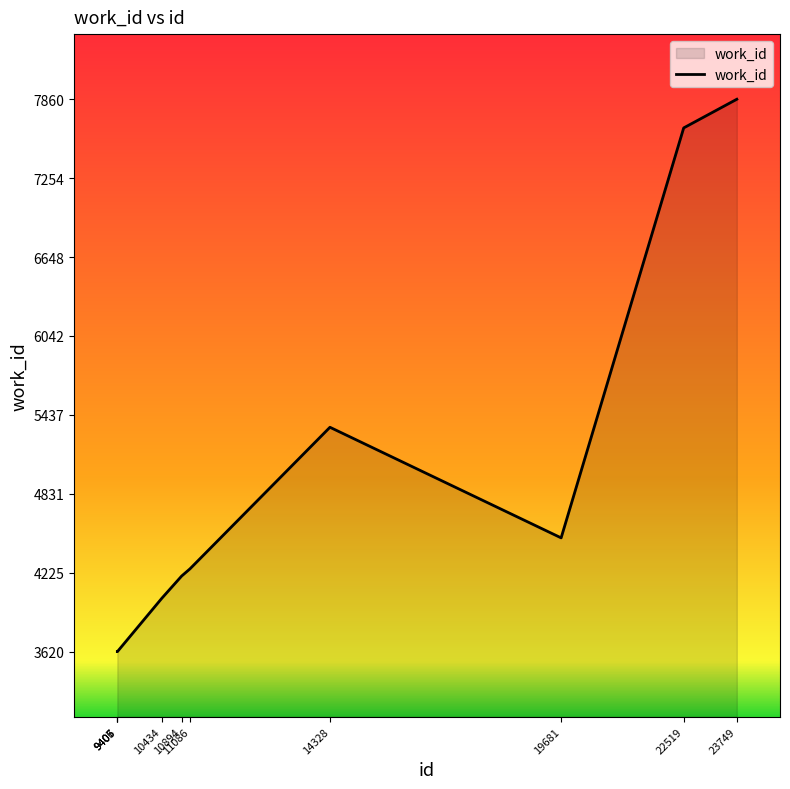

At which category does the chart reach its peak across all series?

23749